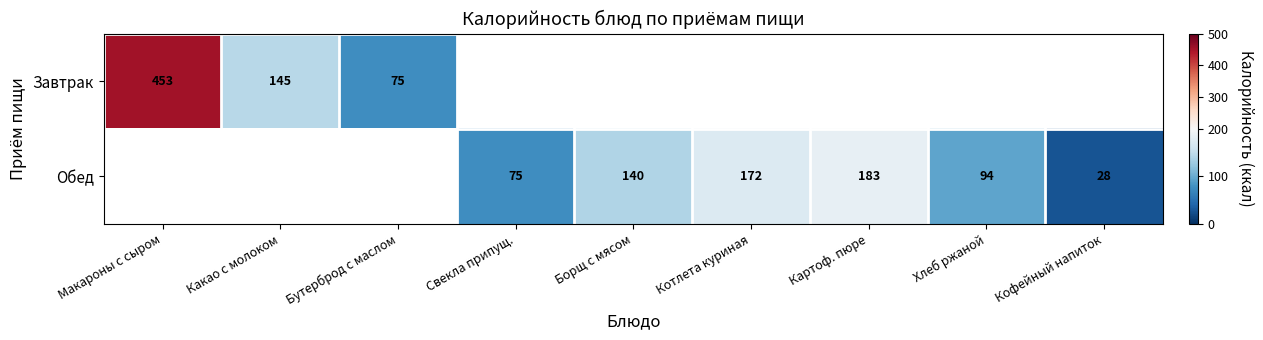

Is it true that Завтрак equals 696 at Макароны с сыром?

False